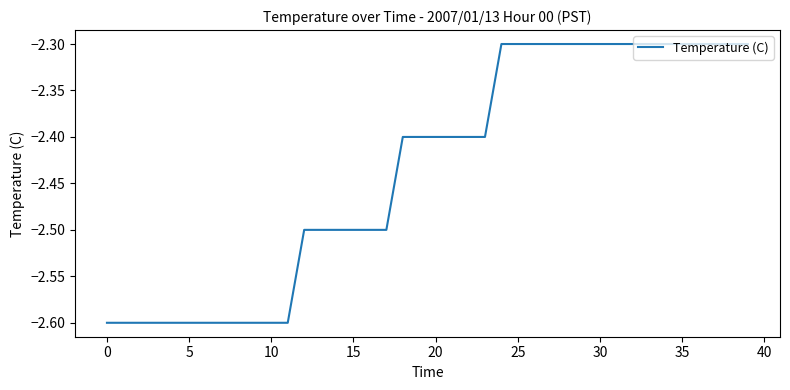

What is the difference between the maximum and minimum values?

0.3